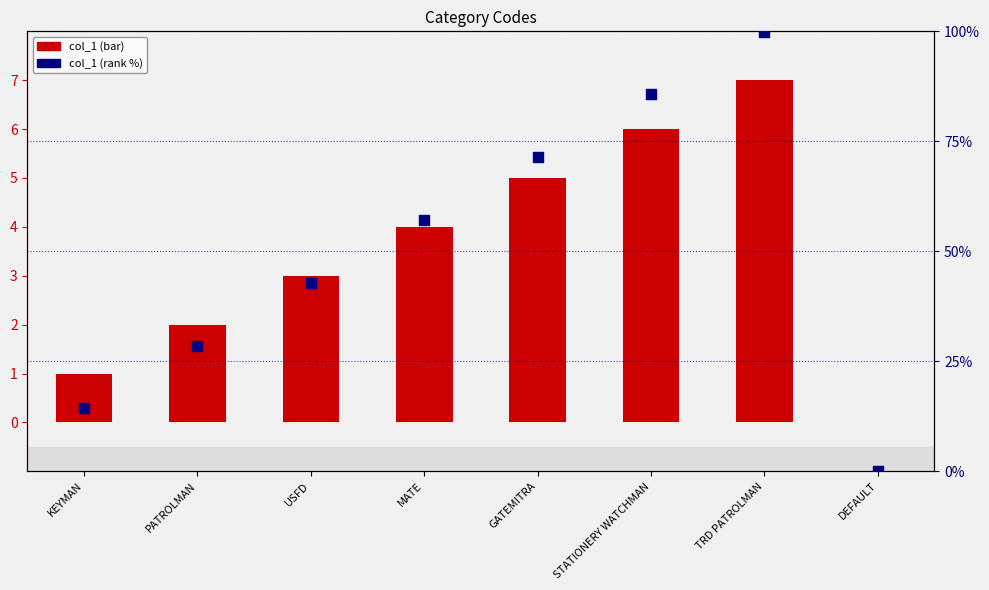

Which series reaches the maximum Y coordinate?

col_1 (rank %)